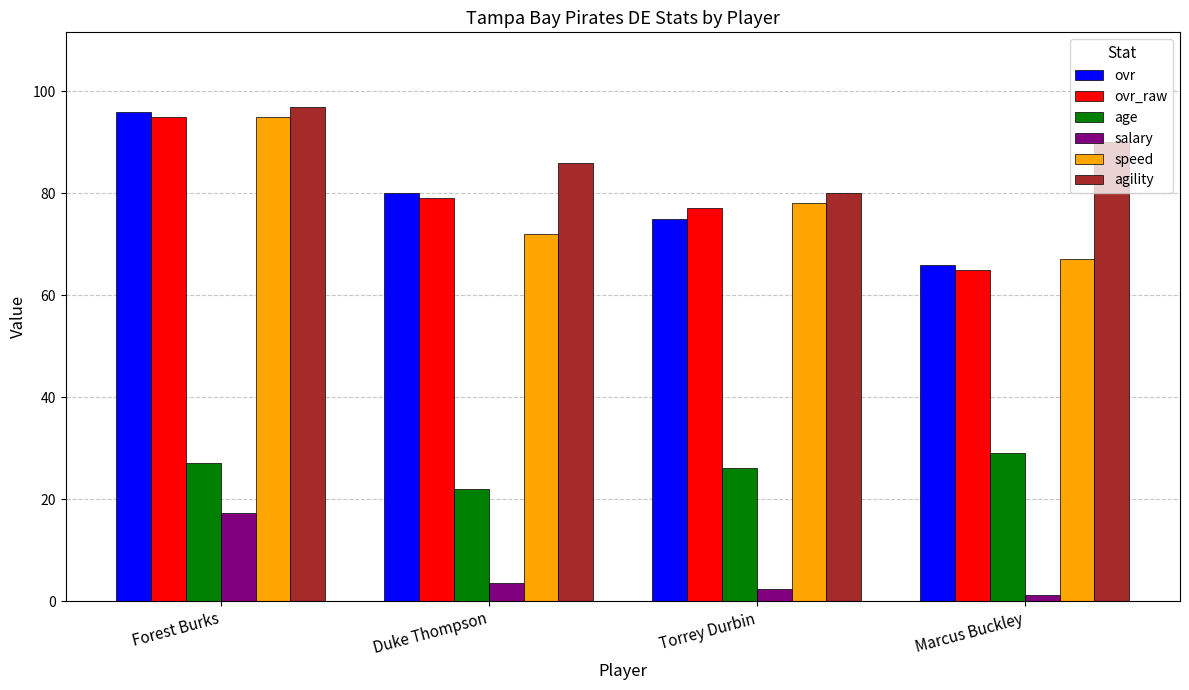

What is the difference between the maximum and second lowest values in the age series?

3.0